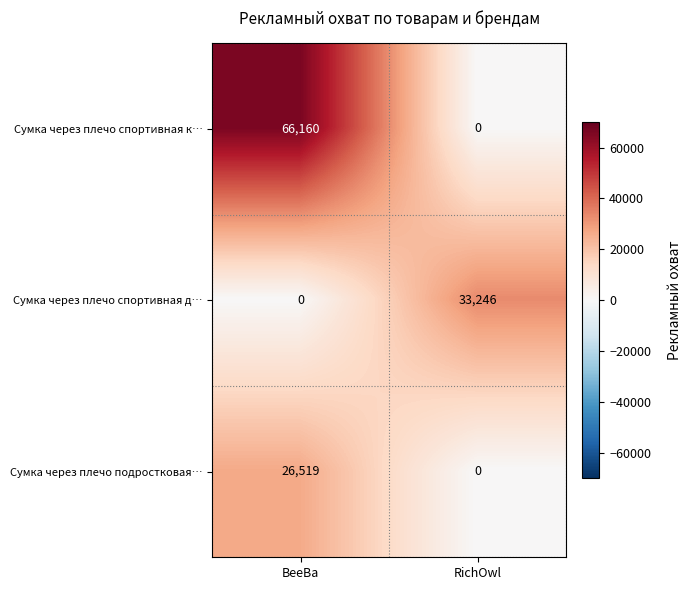

Reading right to left, extract all data points from this chart.

Сумка через плечо спортивная к…: 0	66160
Сумка через плечо спортивная д…: 33246	0
Сумка через плечо подростковая…: 0	26519